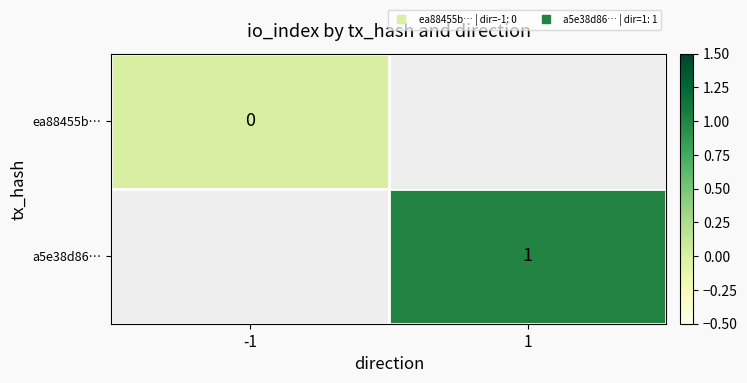

Which series has the widest spread of values?

ea88455b…